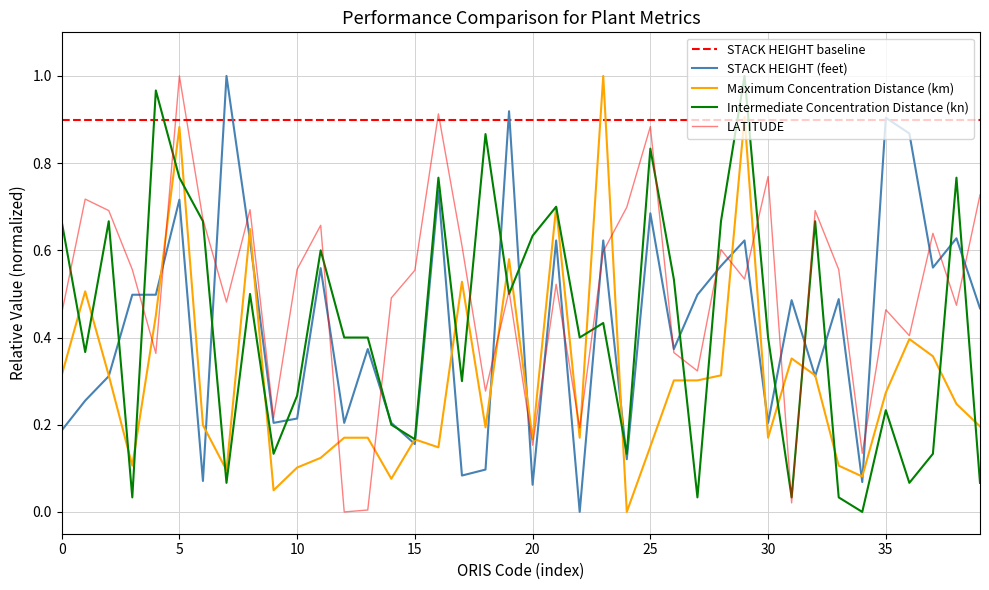

Is it true that Intermediate Concentration Distance (kn) equals 0.4 at 35?

False